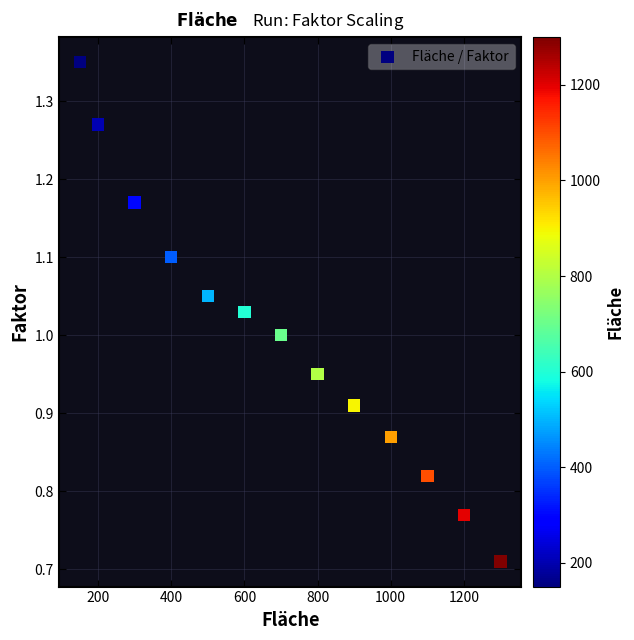

What is the range of X values (max minus min)?

1150.0